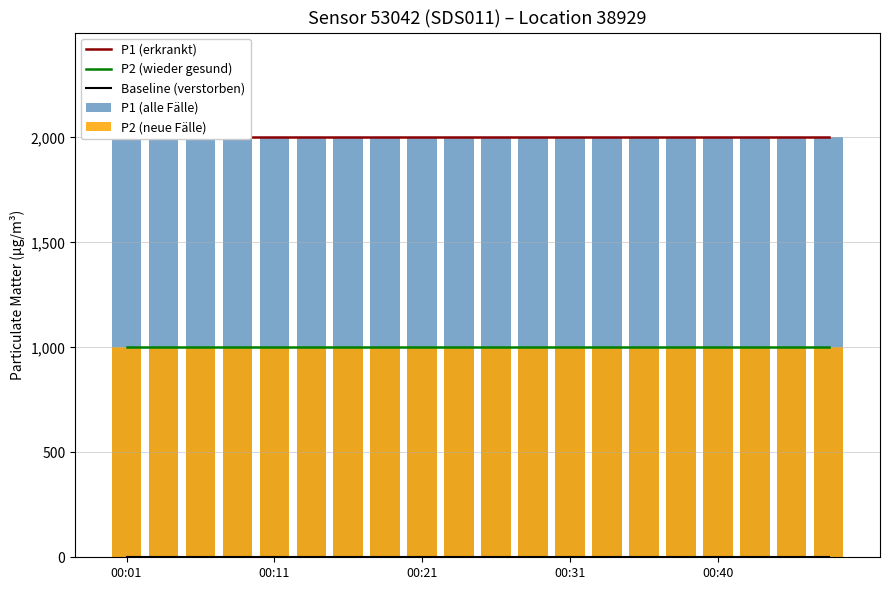

Is the value of P1 (alle Fälle) at 10 greater than the value of P2 (wieder gesund) at 15?

Yes